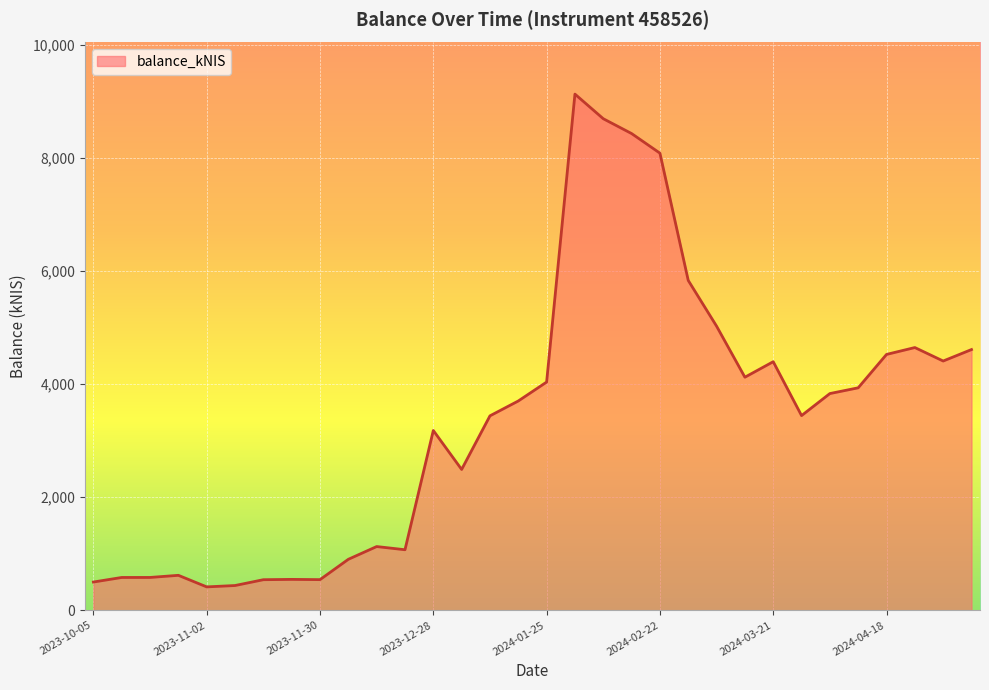

What is the difference between the maximum and minimum values?

8711.8